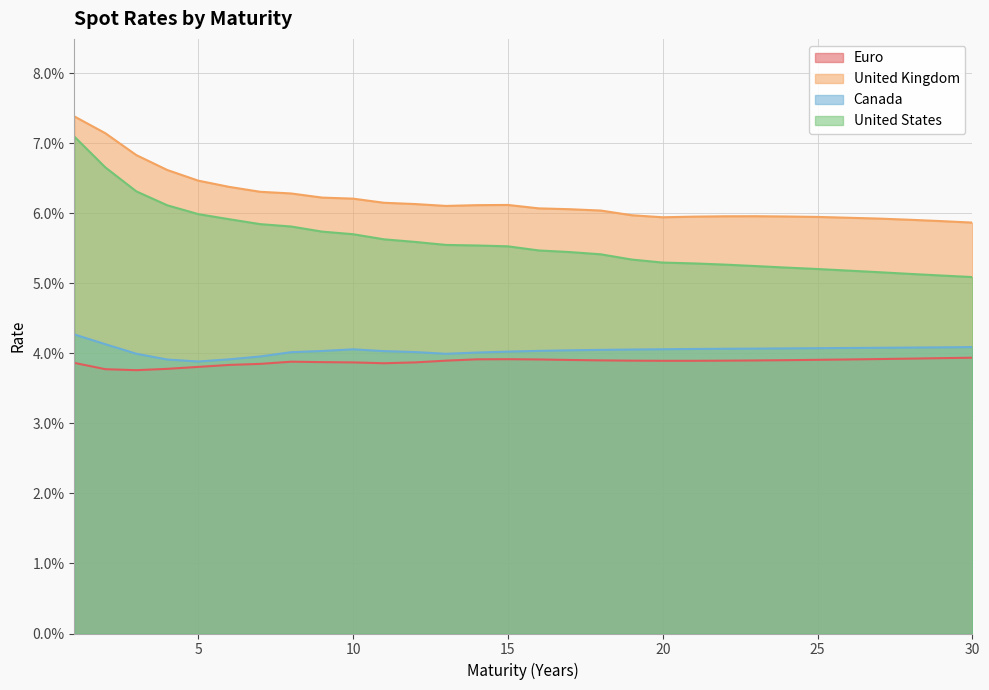

Is the value of United States at 25 greater than the value of Euro at 13?

Yes